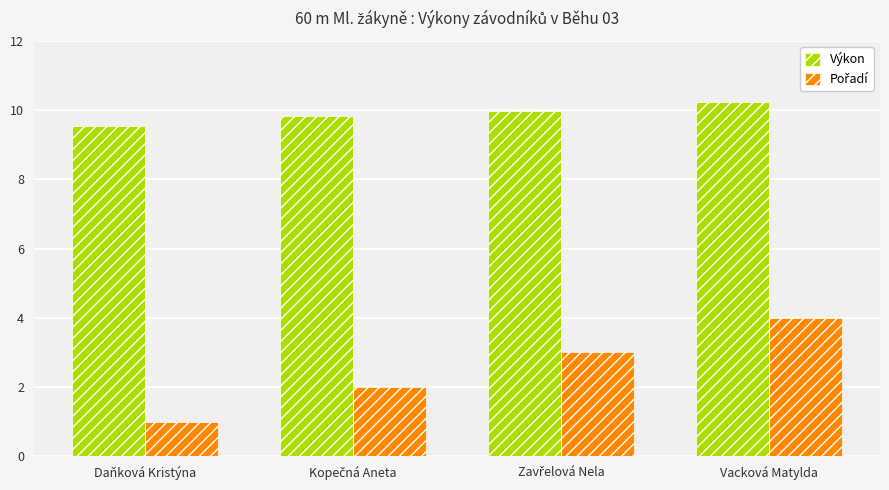

What is the difference between the highest and lowest values at Daňková Kristýna?

8.5